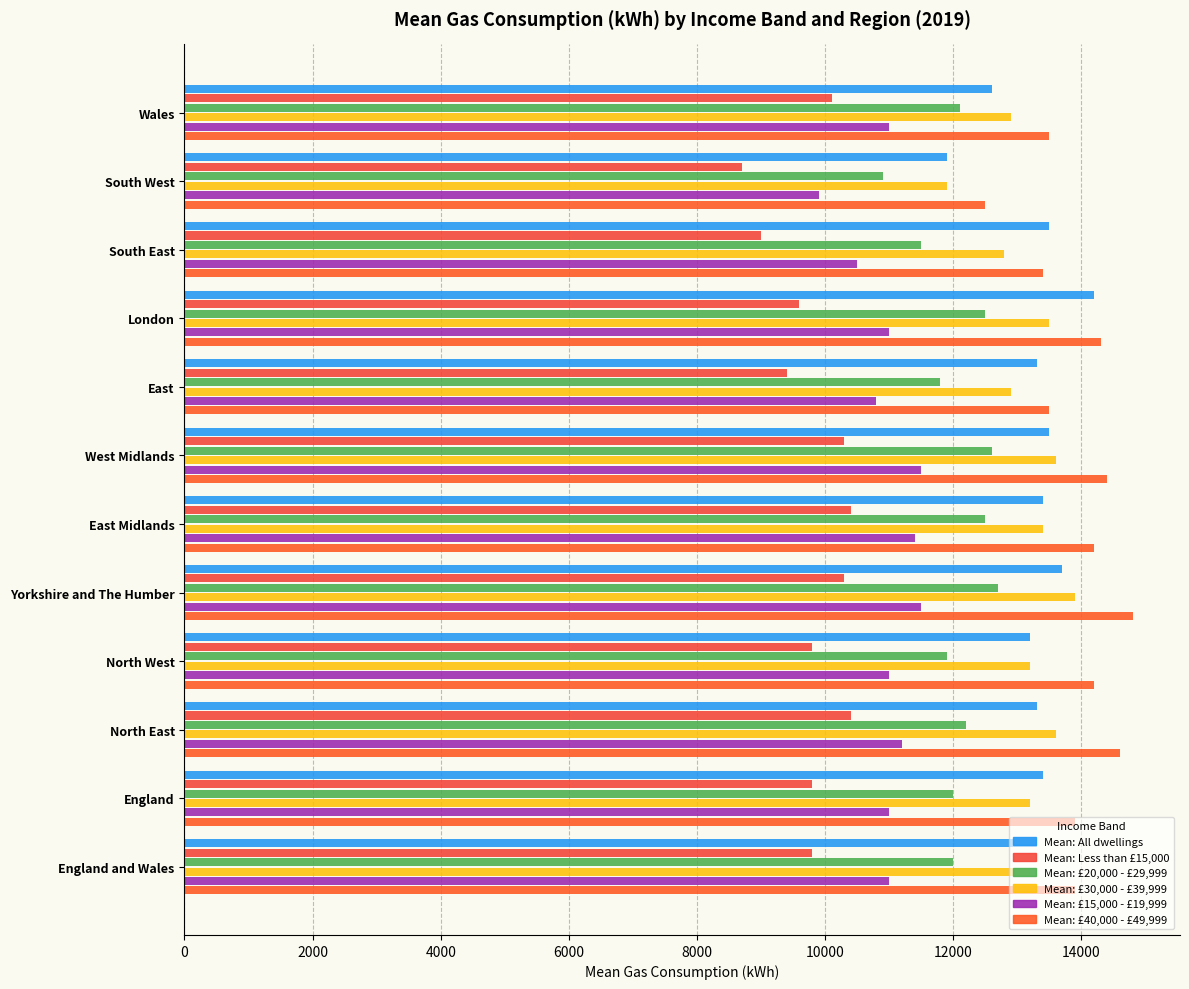

Which series has the widest spread of values?

Mean: All dwellings